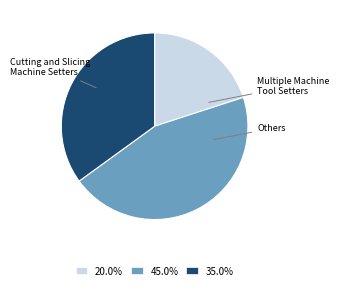

How many segments does this pie chart have?

3